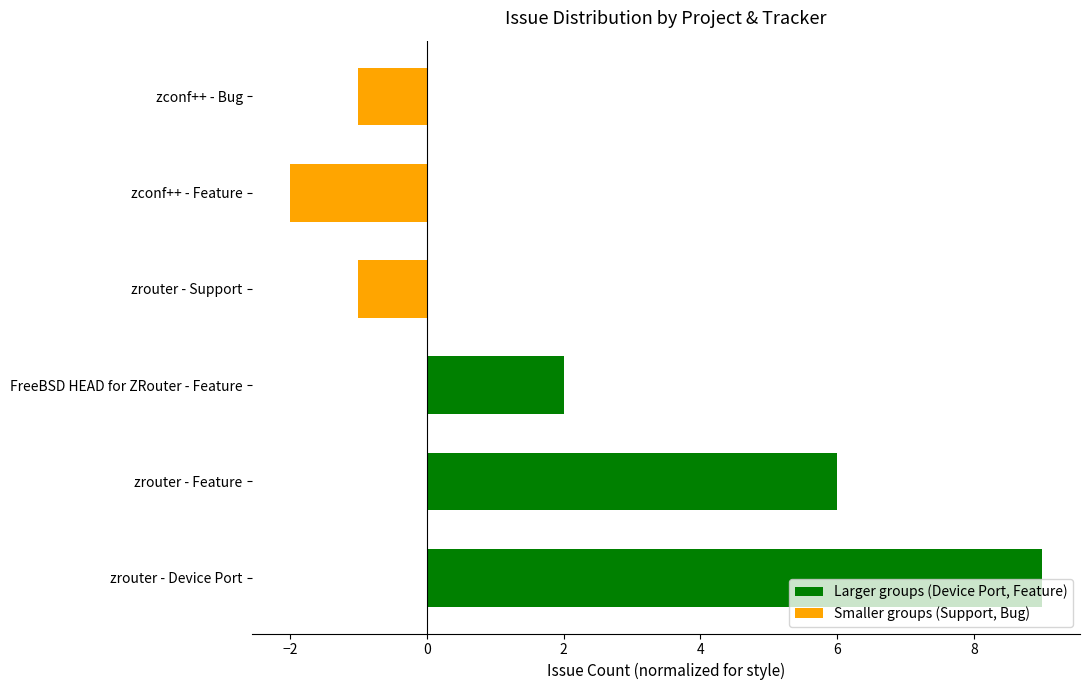

What is the maximum value shown in the chart?

9